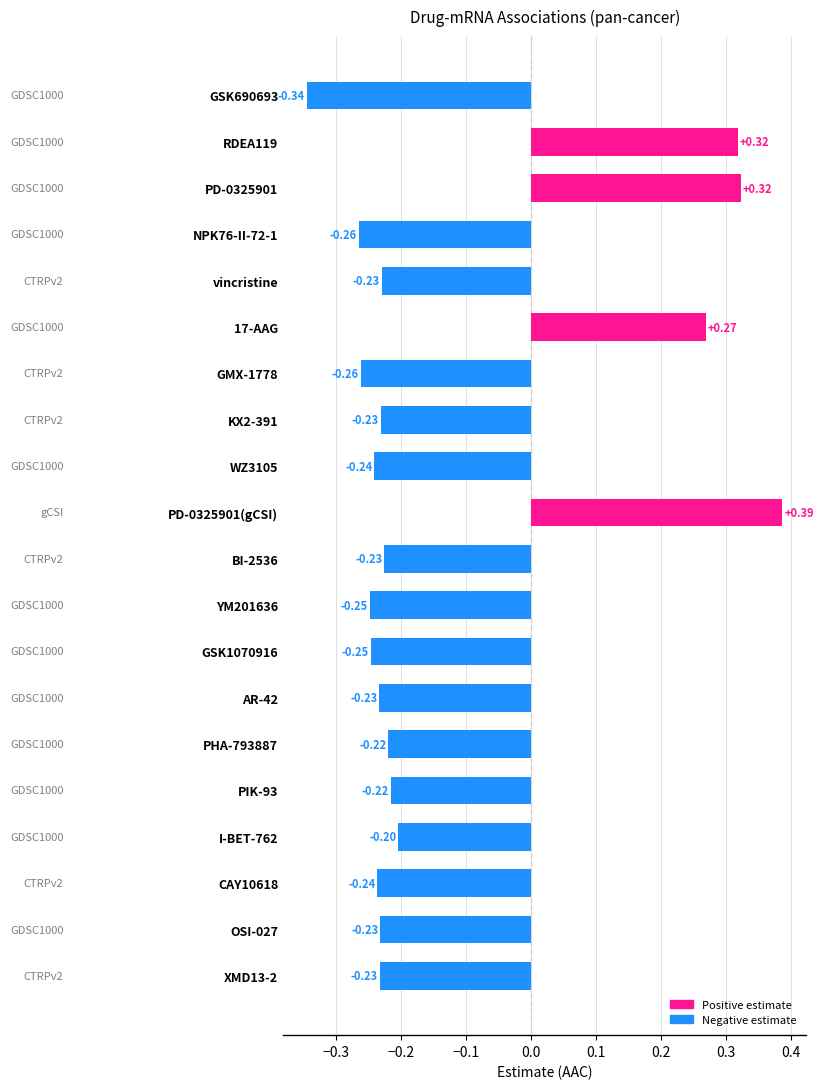

What is the label of the 16th bar from the bottom?

vincristine